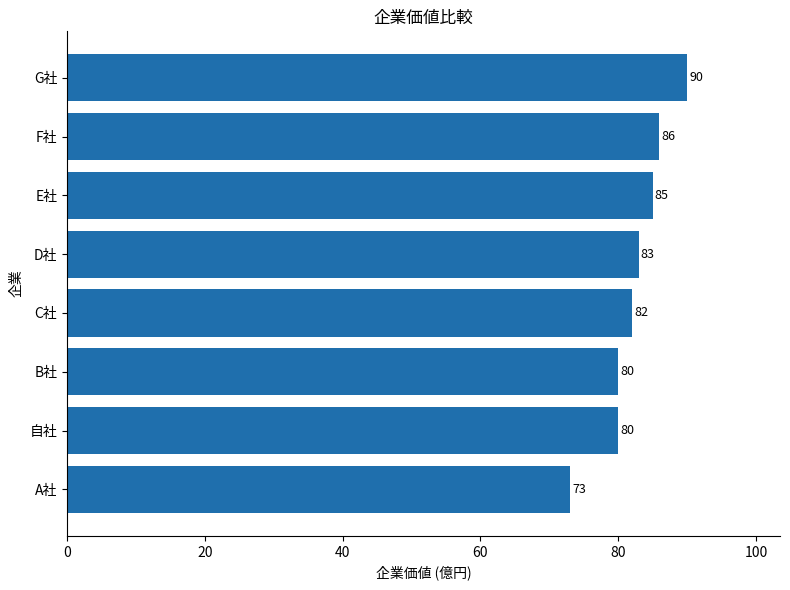

True or false: the data shows 119 at B社.

False